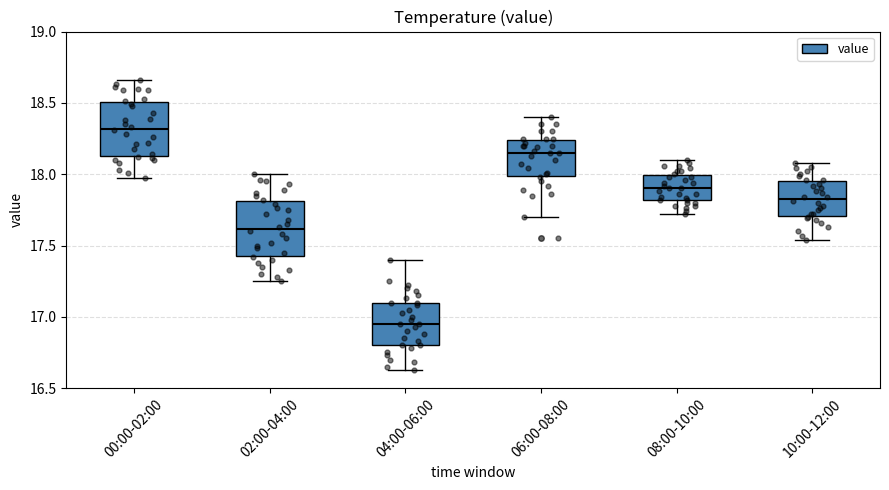

Where does the median line of the box for 04:00-06:00 sit on the y-axis? The values are not printed on the chart, so give them approximately, as read against the axis.

16.95